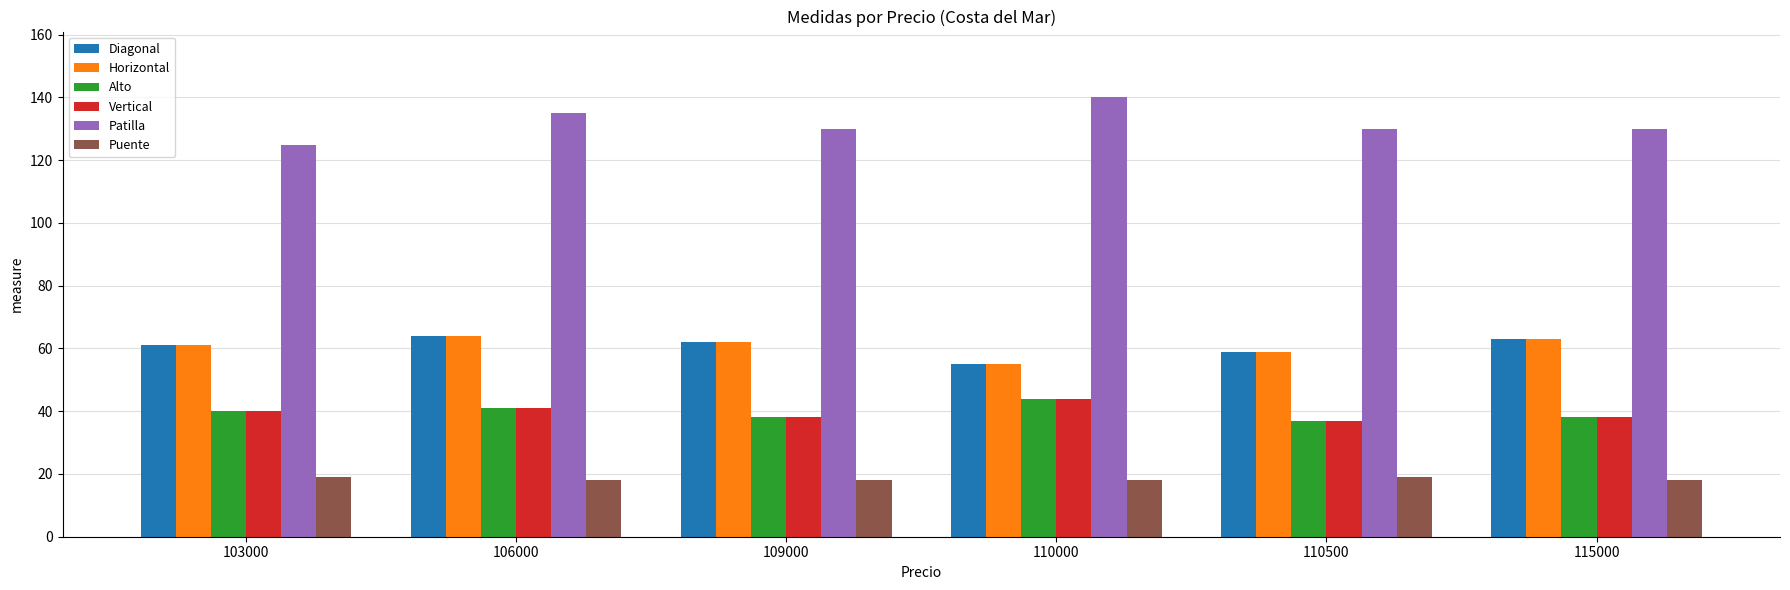

At how many categories does at least one series exceed 39?

6